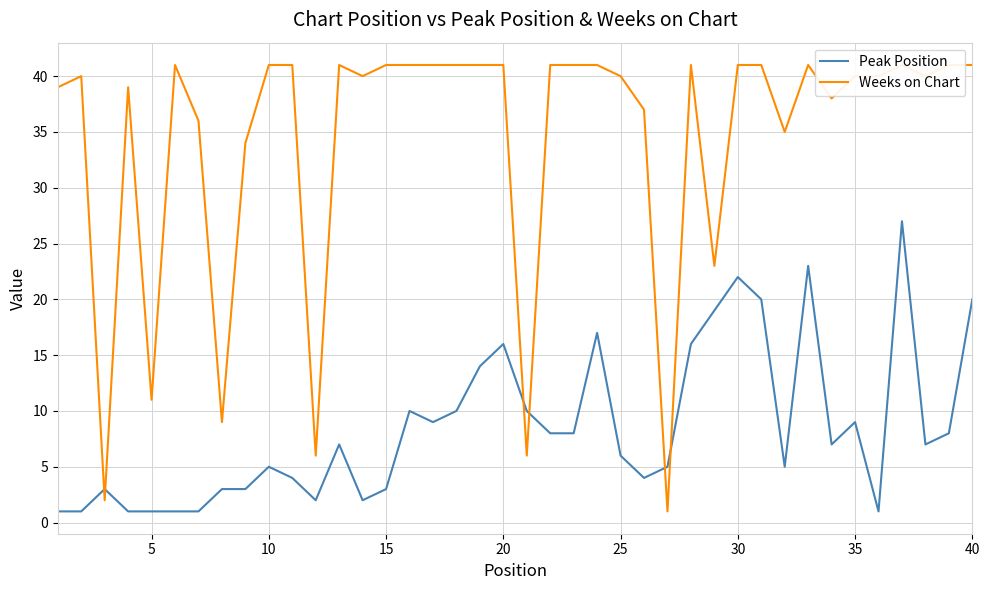

What is the value of the Weeks on Chart point at the 14th from the left?

40